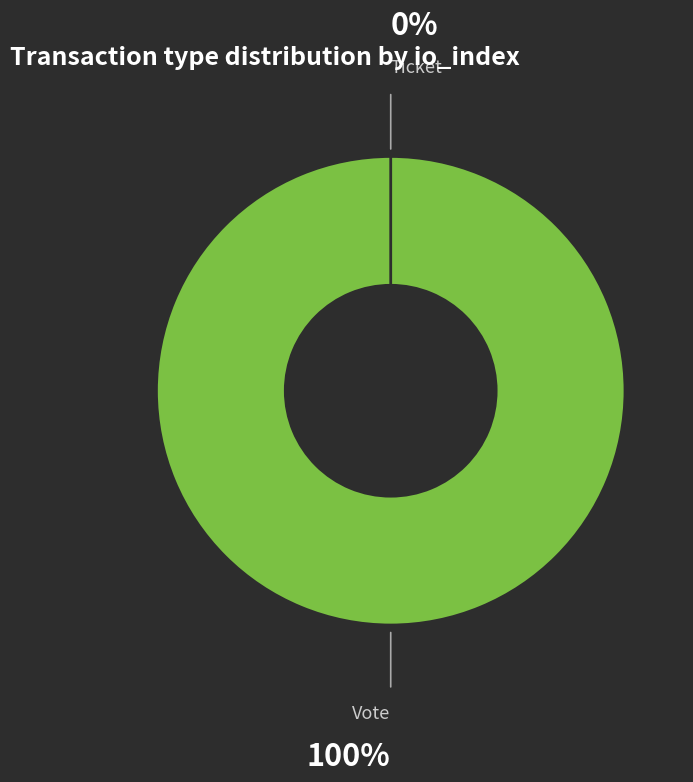

Which category has the smallest portion of the pie?

Ticket